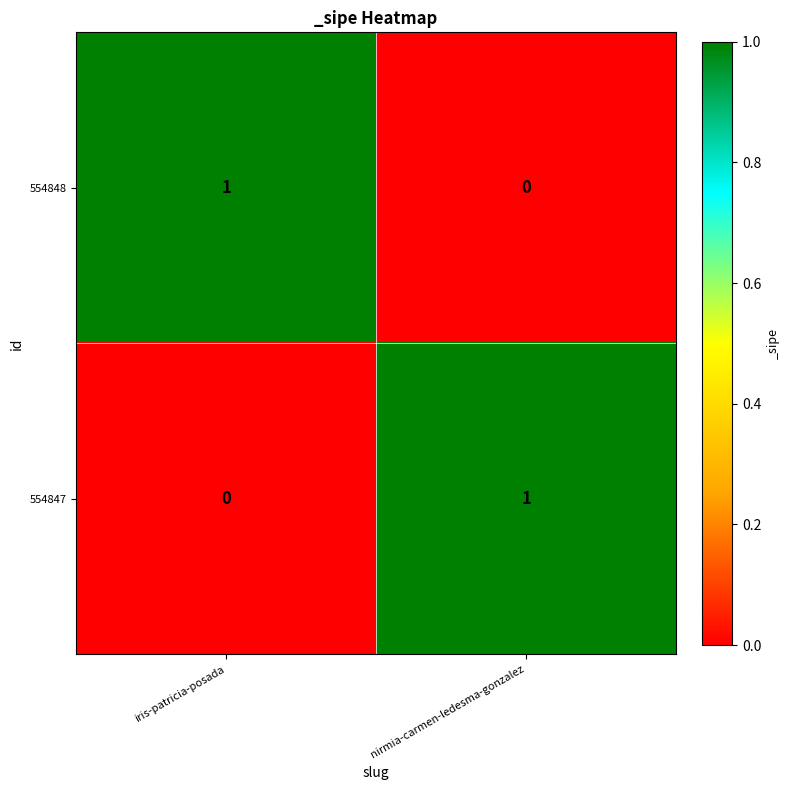

Reading left to right, extract all data points from this chart.

554848: iris-patricia-posada=1	nirmia-carmen-ledesma-gonzalez=0
554847: iris-patricia-posada=0	nirmia-carmen-ledesma-gonzalez=1